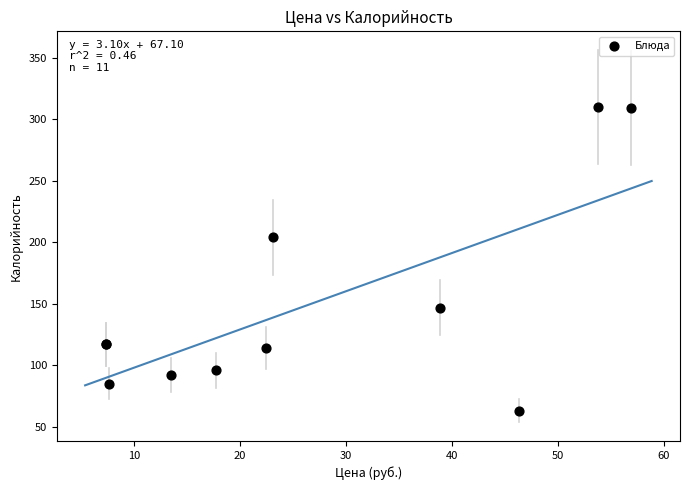

What Y value in the scatter plot is closest to 186?

204